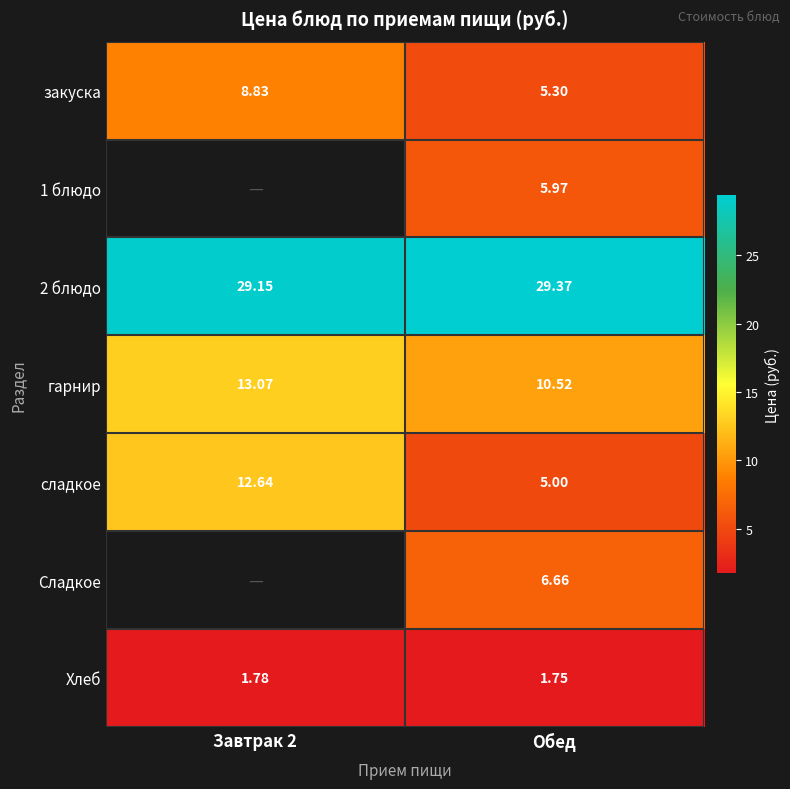

At how many categories does at least one series exceed 18?

2